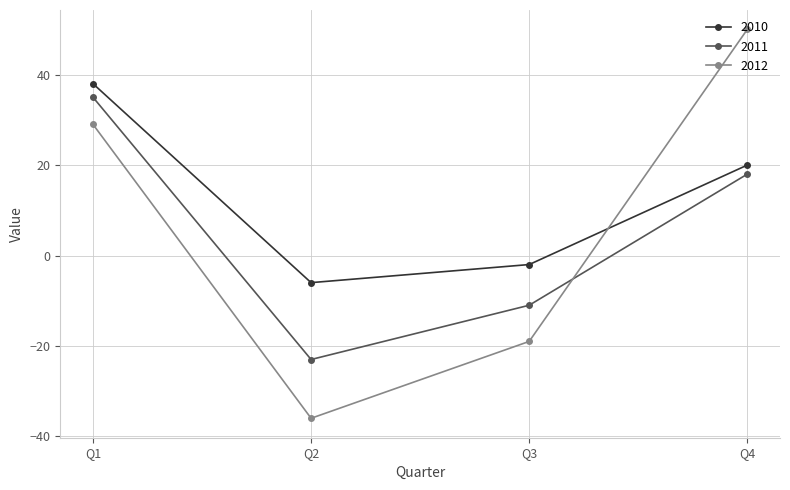

Does the chart have visible grid lines?

Yes